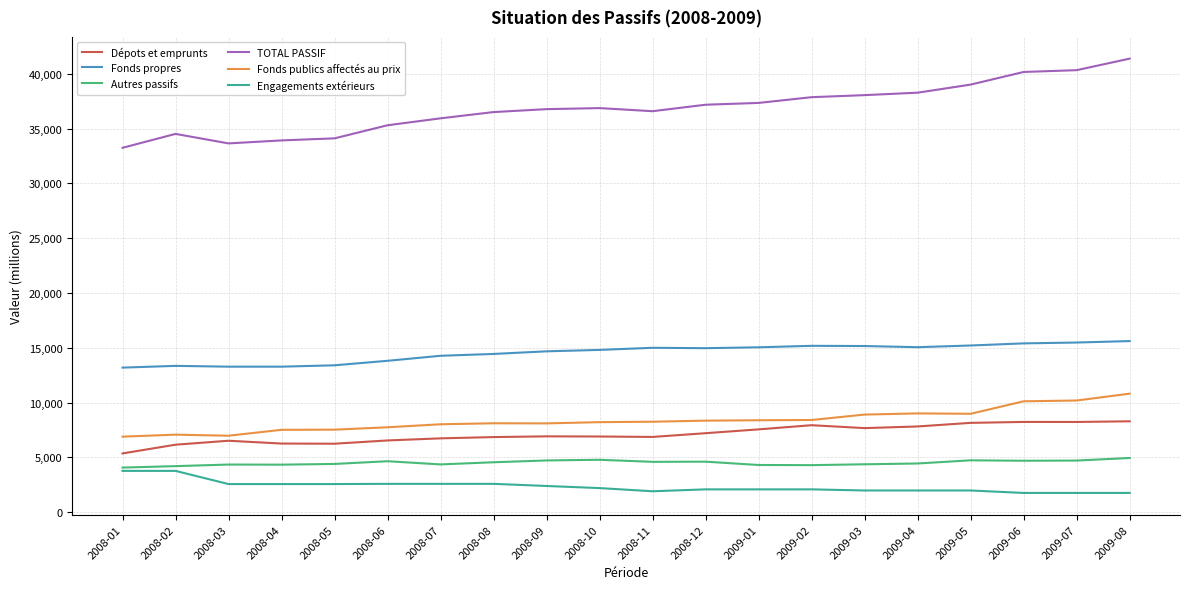

Which series changed the most between 2009-02 and 2009-06?

TOTAL PASSIF